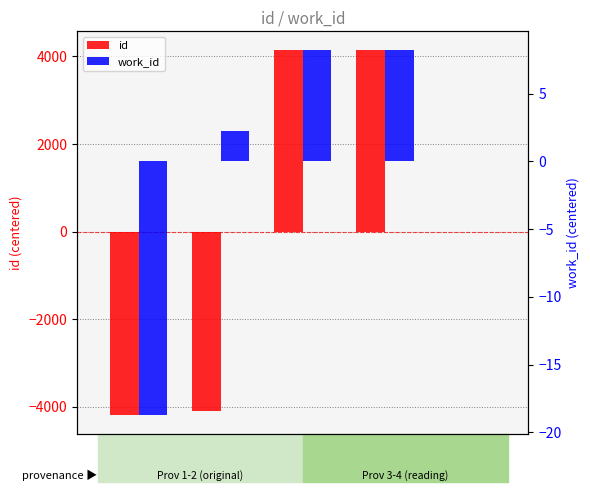

Reading left to right, extract all data points from this chart.

id: -4200.5	-4109.5	4153.5	4156.5
work_id: -18.8	2.2	8.2	8.2